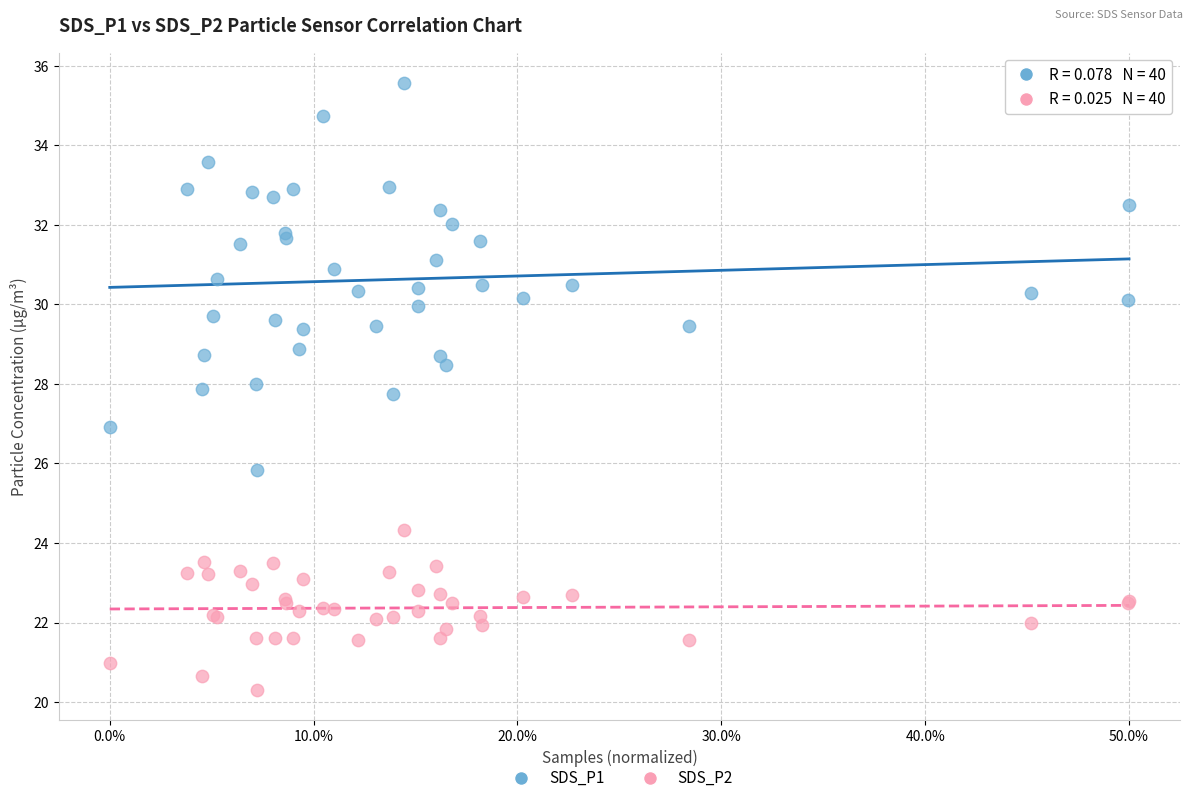

What is the X range (max minus min) for the scatter plot?

0.5